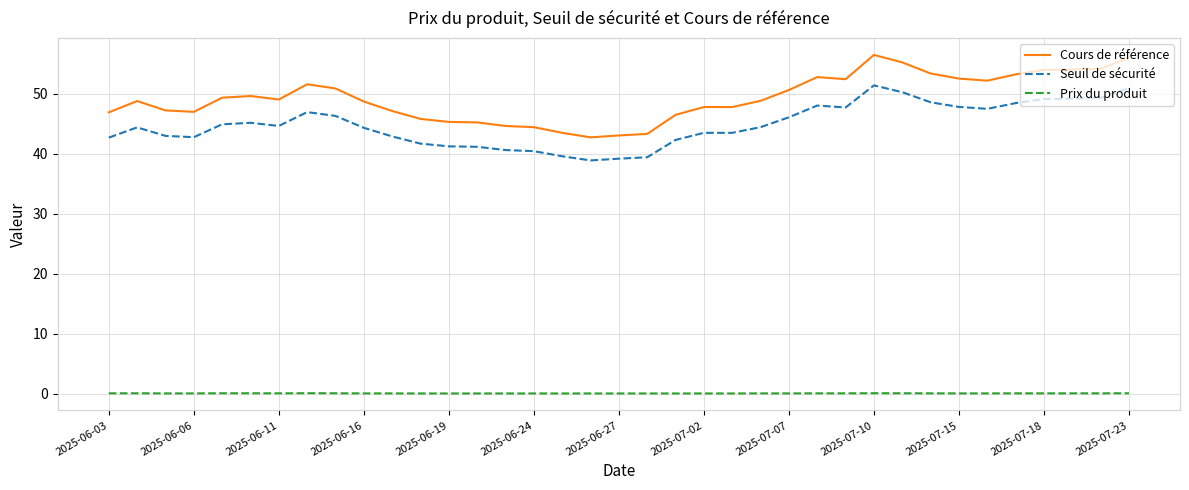

True or false: Seuil de sécurité and Prix du produit cross at least once.

False